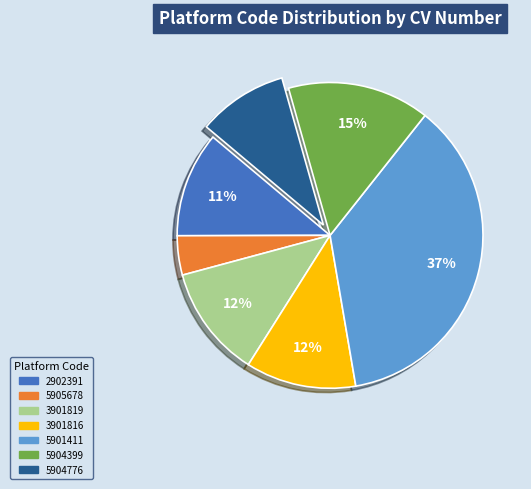

Is it true that 5905678 is 4% of the pie?

True